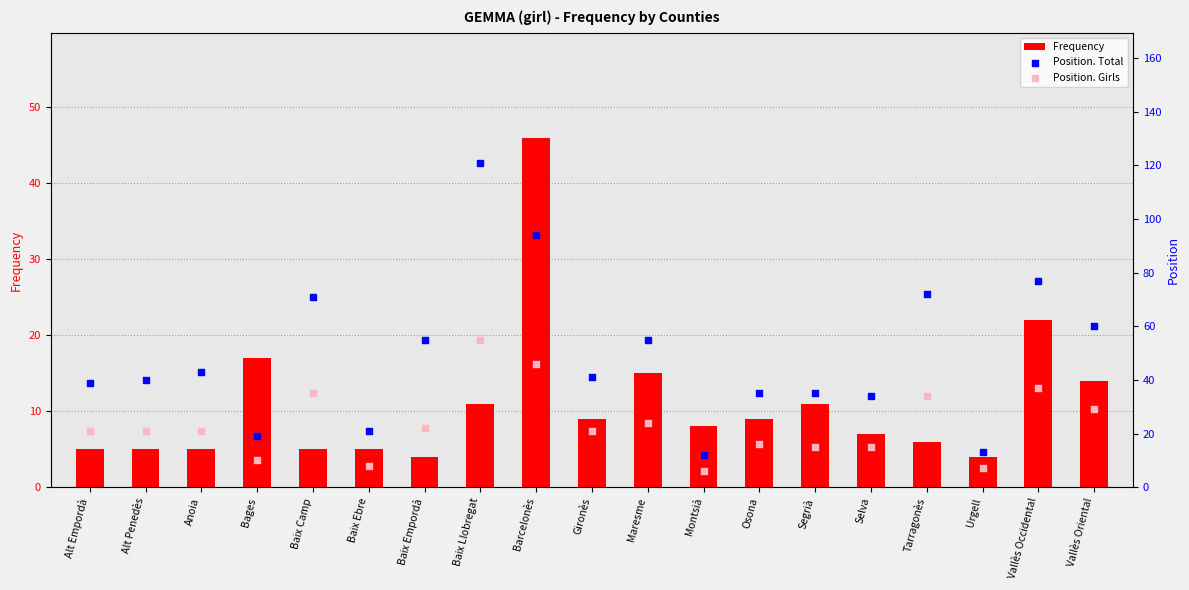

What is the total value across all series at Urgell?

24